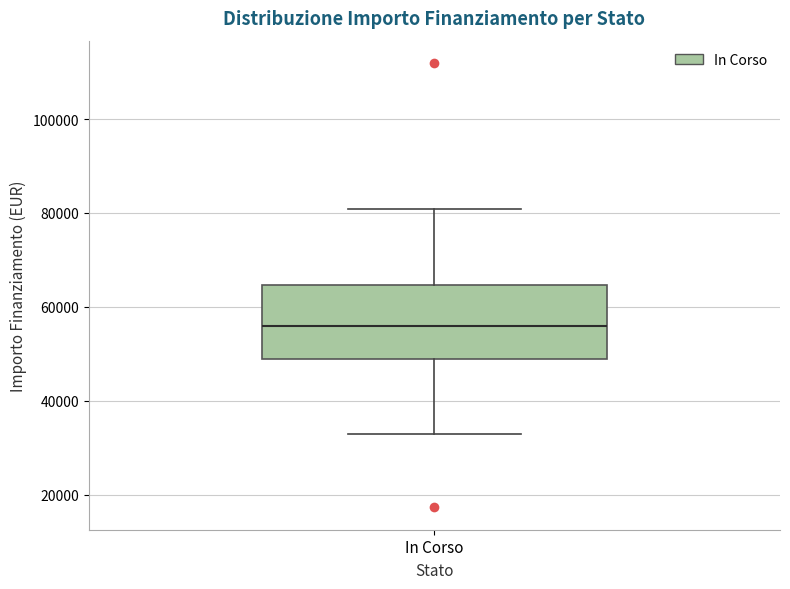

Read this box plot against the y-axis: the position of the median line, the range covered by the box, and the ends of both whiskers. The values are not printed on the chart, so give them approximately, as read against the axis.

median 56000, box 50000 to 64000, whiskers 32000 to 80000